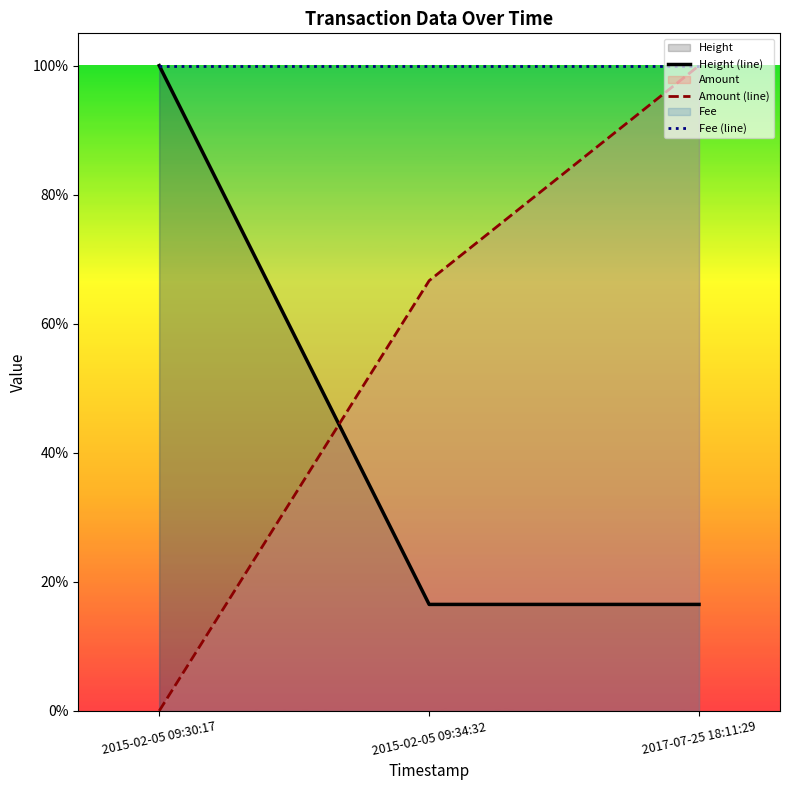

At how many categories does at least one series exceed 0?

3